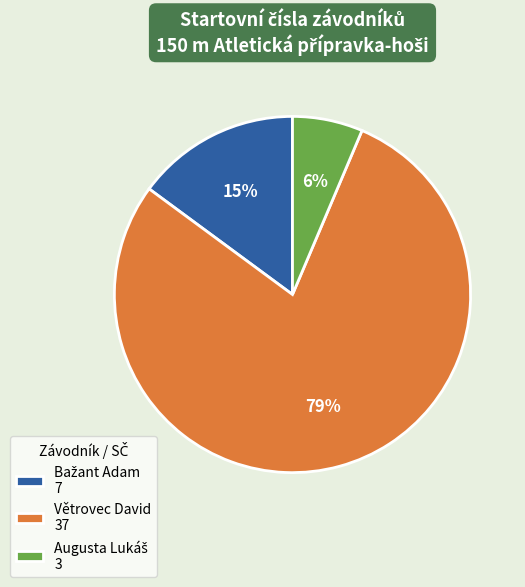

To the nearest percent, what portion does Větrovec David represent?

79%